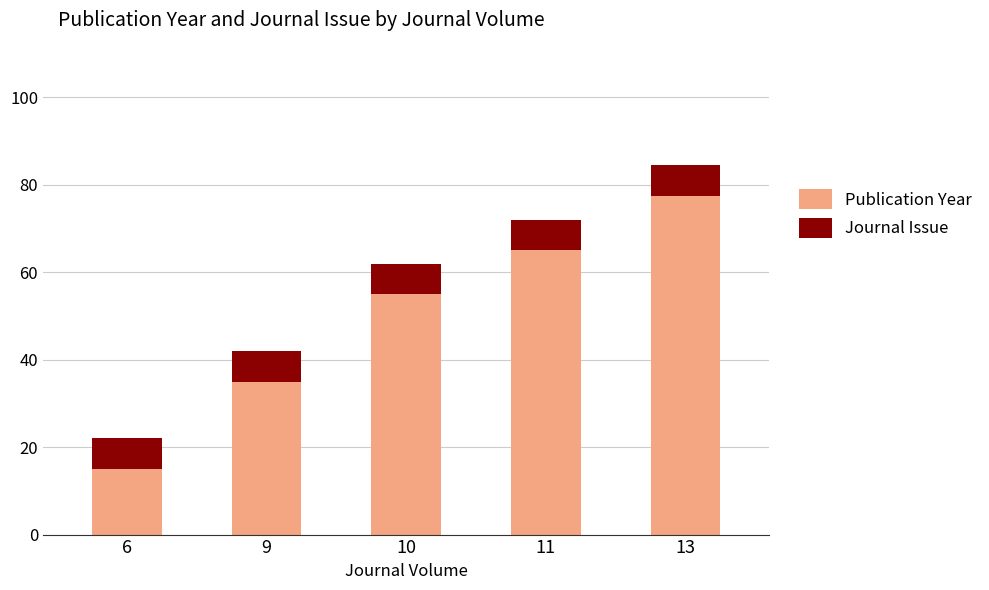

What is the sum of the Publication Year values at 9 and 11?

100.0